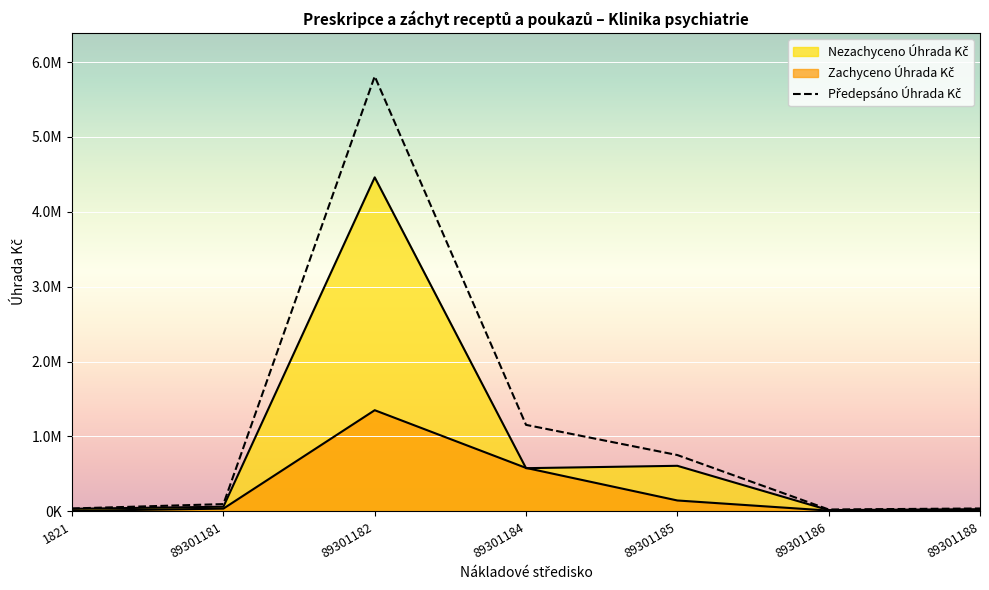

What is the value of the 1st point from the left?

36777.7